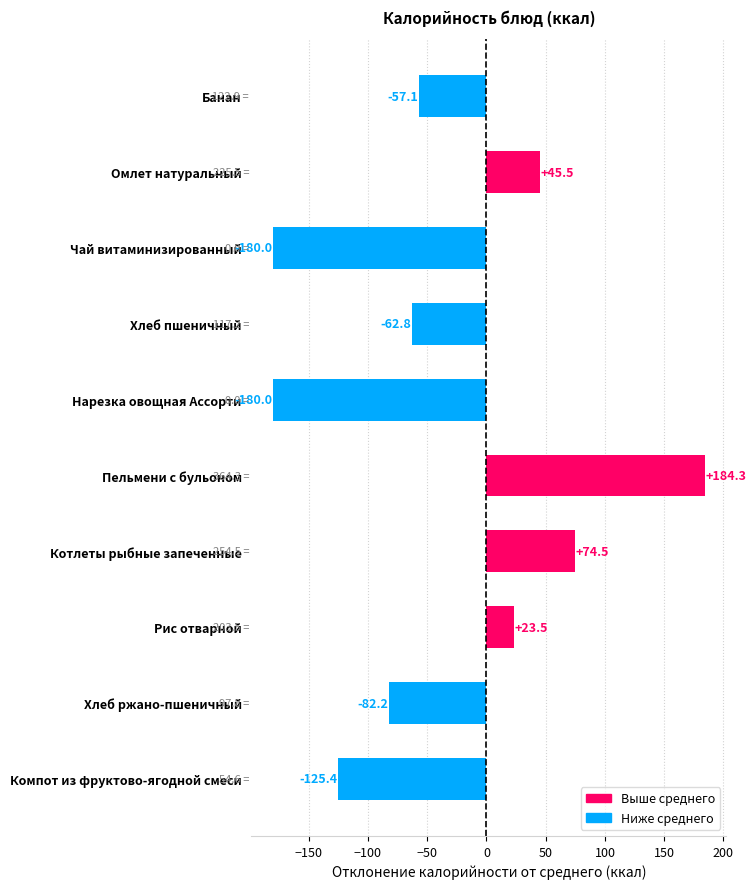

What is the change in value from Омлет натуральный to Чай витаминизированный?

-225.5